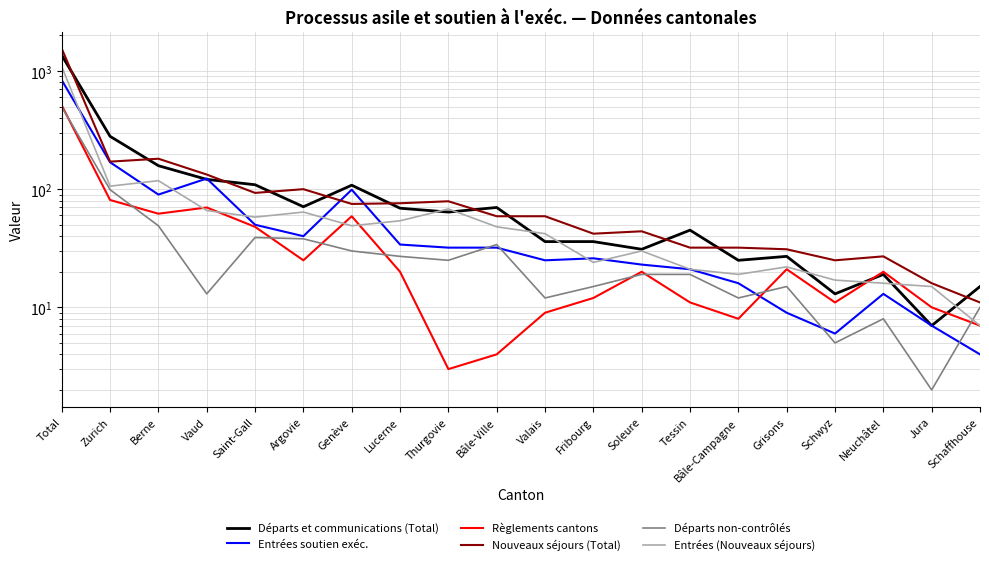

What is the highest value of the Départs et communications (Total) series?

1360